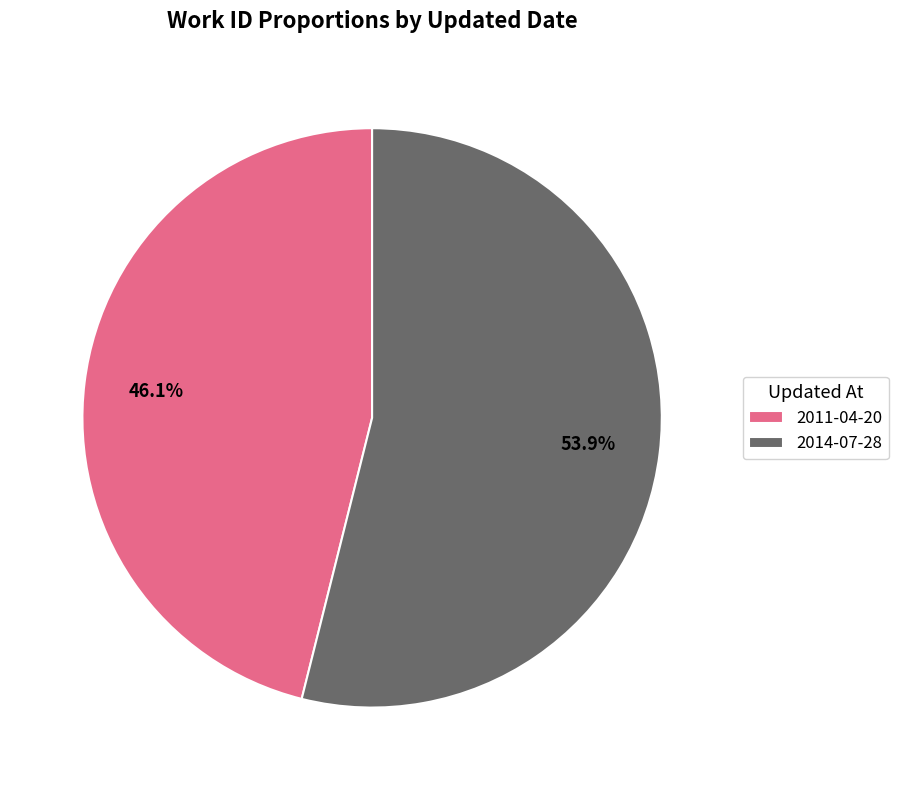

What portion of the pie excludes 2011-04-20?

53.9%